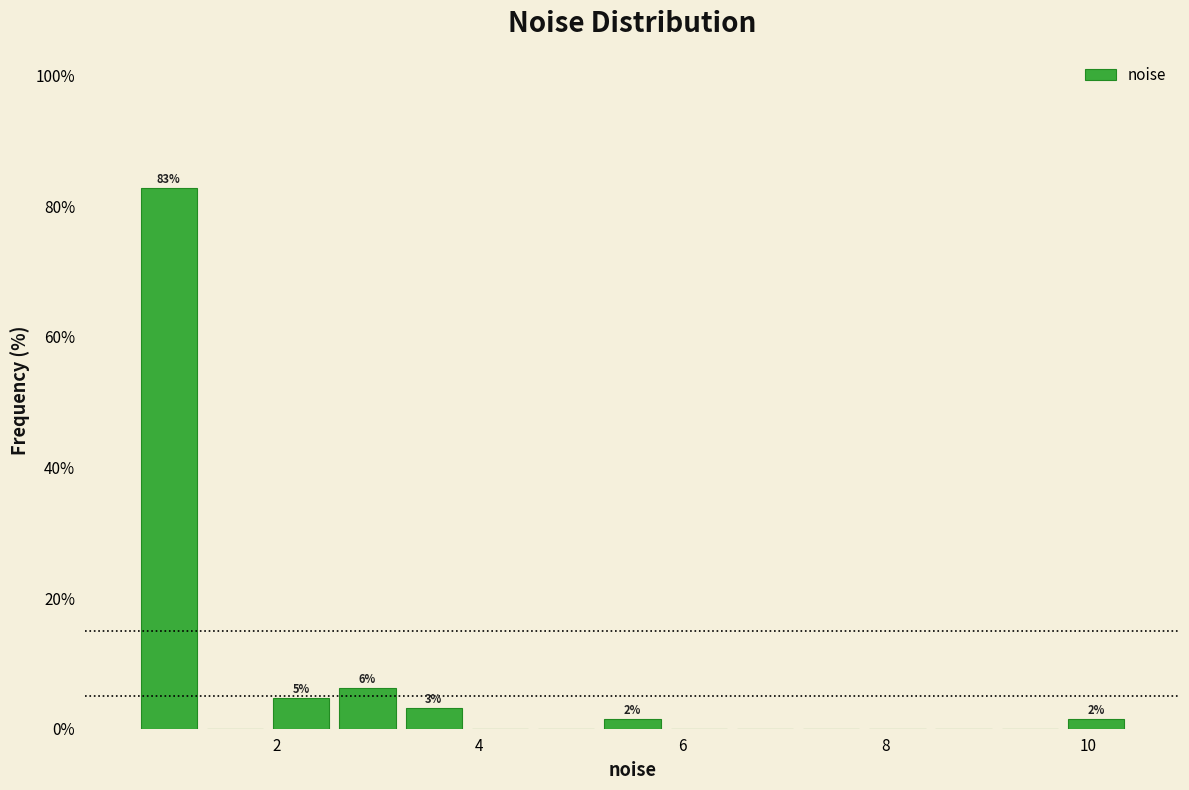

Read against the x-axis, roughly where is the centre of the tallest bar?

1.0